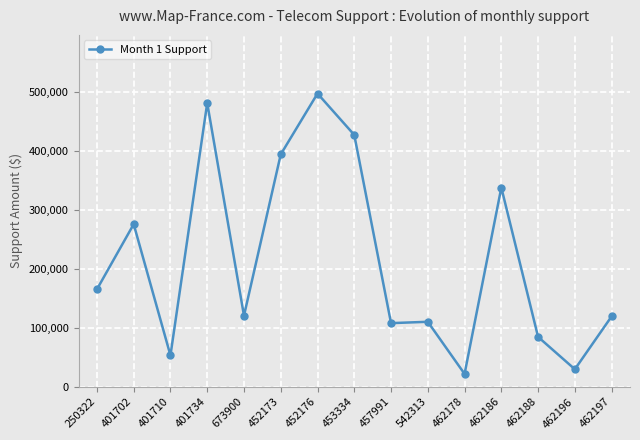

What is the minimum value shown in the chart?

21826.3